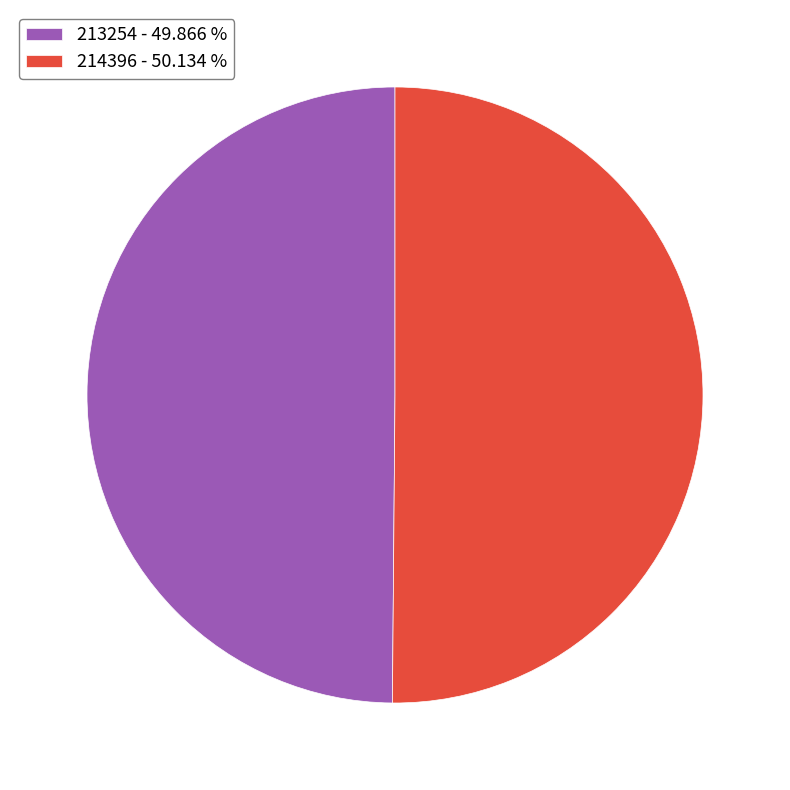

Count the number of slices in the pie.

2